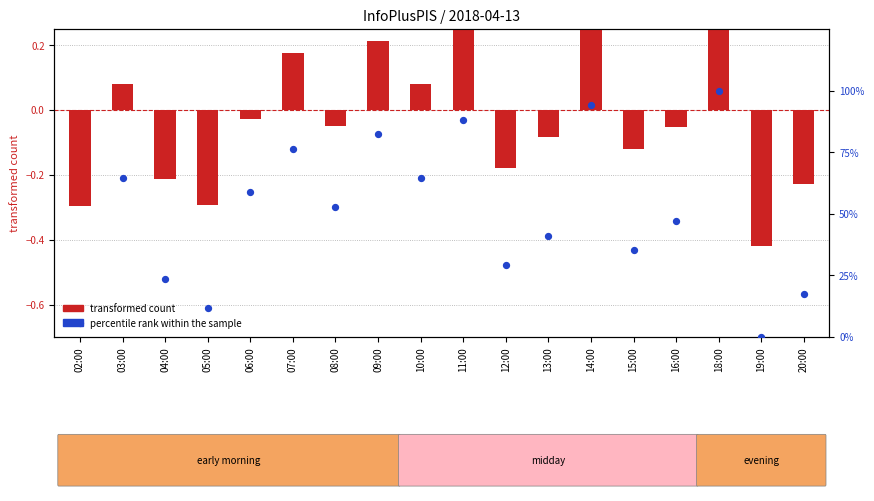

What is the total value across all series at 03:00?

64.8